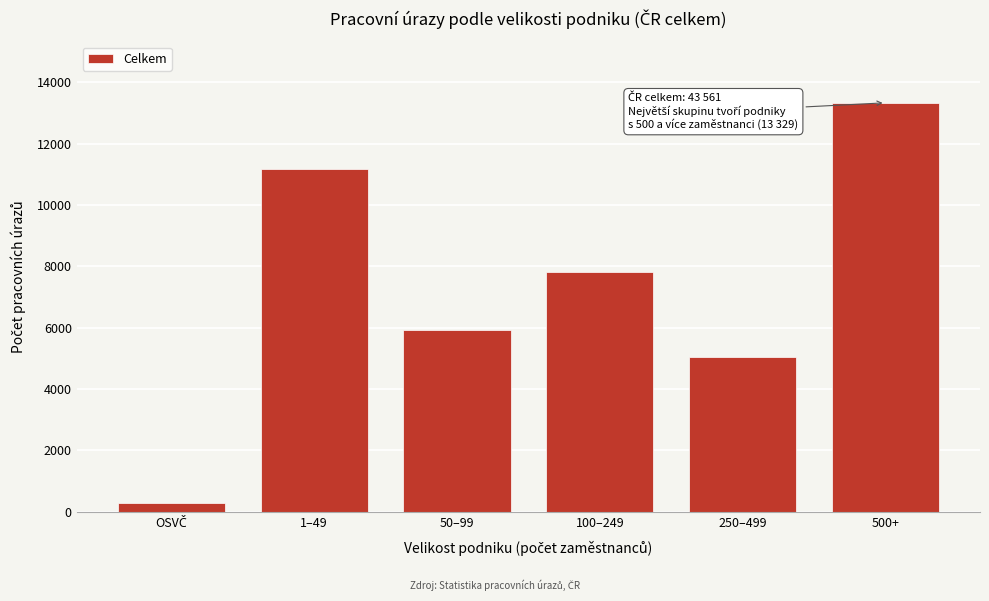

Reading right to left, extract all data points from this chart.

13329	5050	7807	5928	11159	288